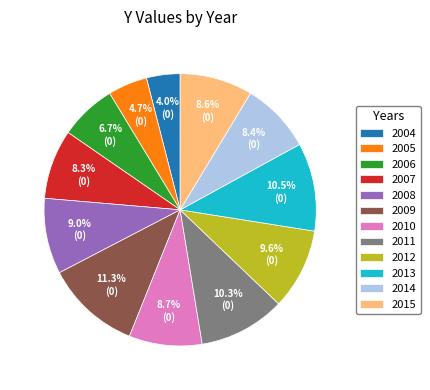

Which has a higher value, 2011 or 2007?

2011